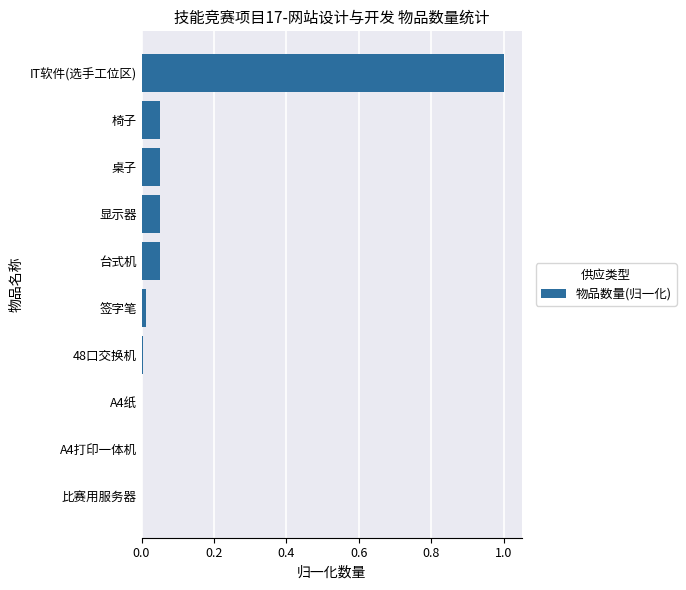

Between 桌子 and 比赛用服务器, which is larger?

桌子